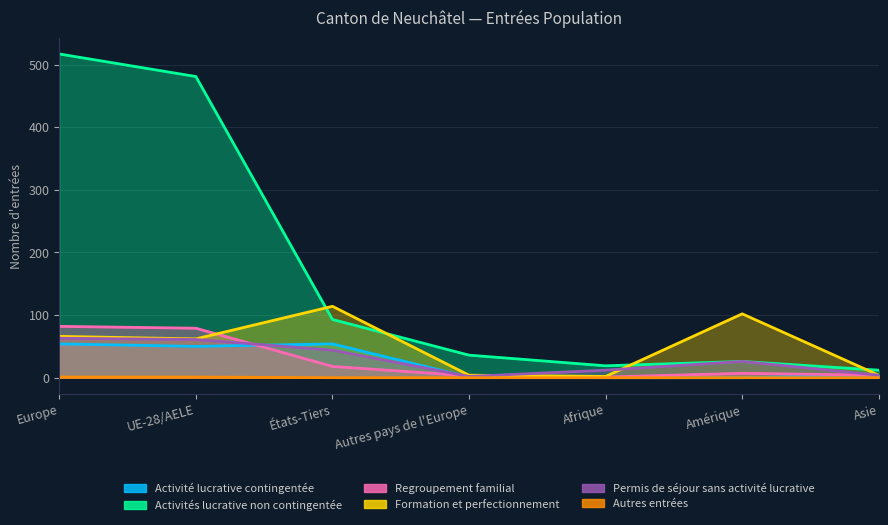

True or false: Activité lucrative contingentée has more than 1 points higher than both neighbors.

False